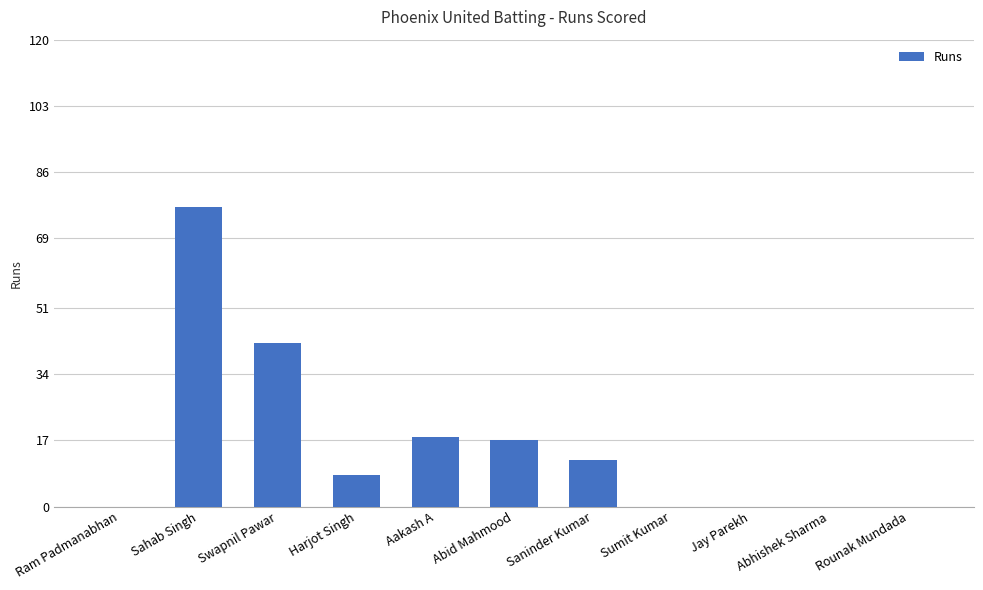

Are the bars grouped side by side (vs. stacked)?

No